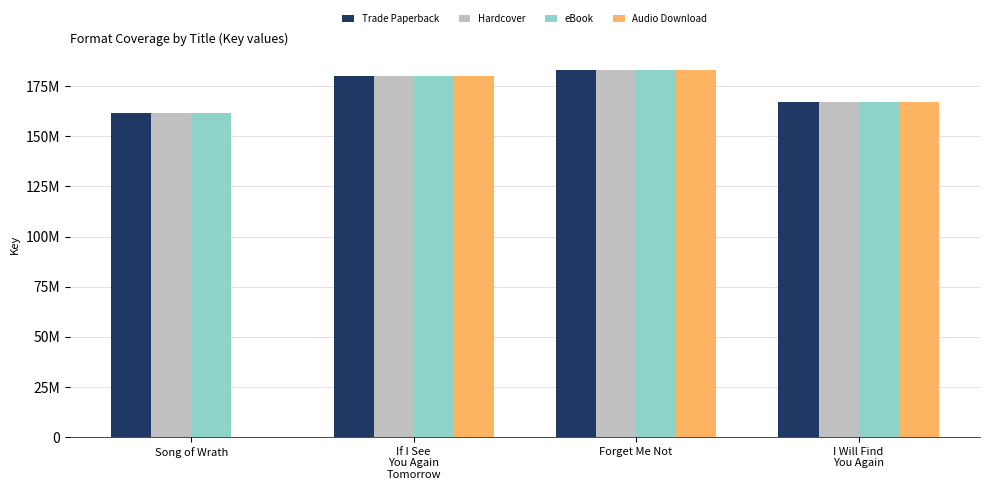

What is the value of the Trade Paperback bar at the 3rd from the left?

183241249